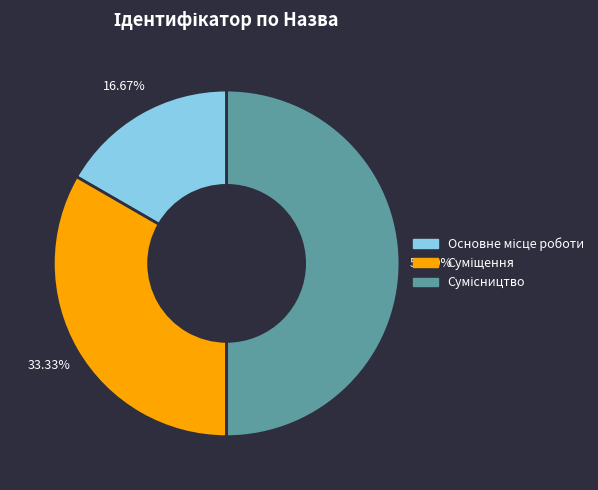

Is it true that Сумісництво is 50% of the pie?

True